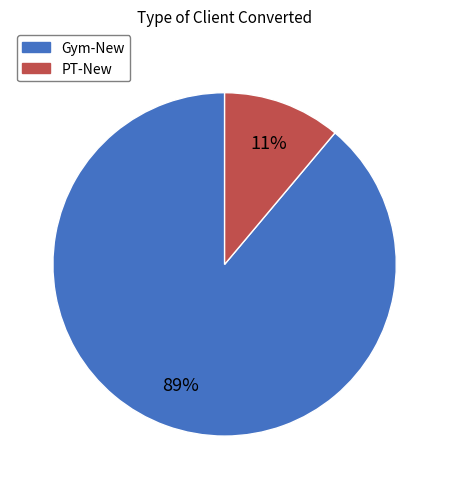

Is there a majority slice in this chart?

Yes